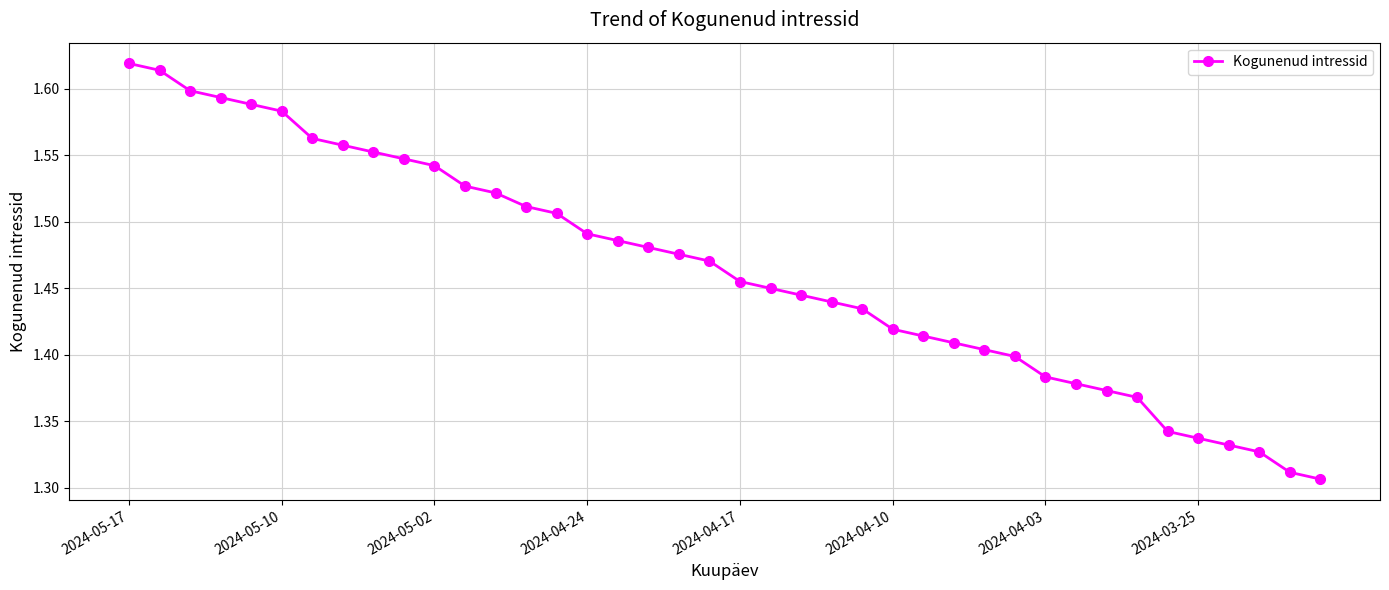

What is the difference between the maximum and minimum values?

0.3